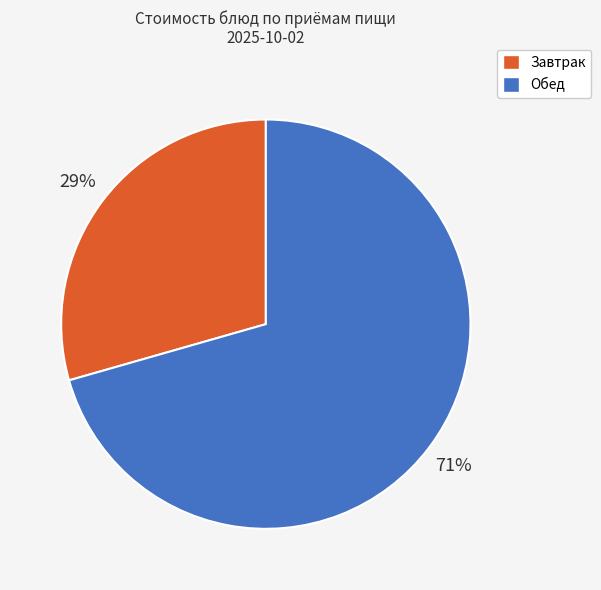

Is it true that Завтрак is 40% of the pie?

False